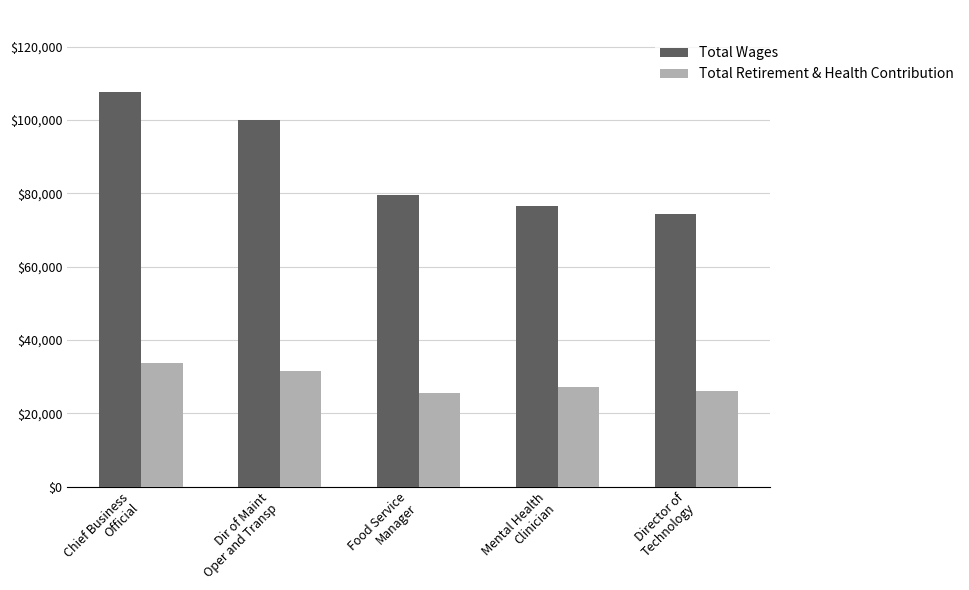

Reading left to right, extract all data points from this chart.

Total Wages: Chief Business
Official=107604	Dir of Maint
Oper and Transp=100082	Food Service
Manager=79565	Mental Health
Clinician=76647	Director of
Technology=74295
Total Retirement & Health Contribution: Chief Business
Official=33602	Dir of Maint
Oper and Transp=31625	Food Service
Manager=25454	Mental Health
Clinician=27109	Director of
Technology=26192